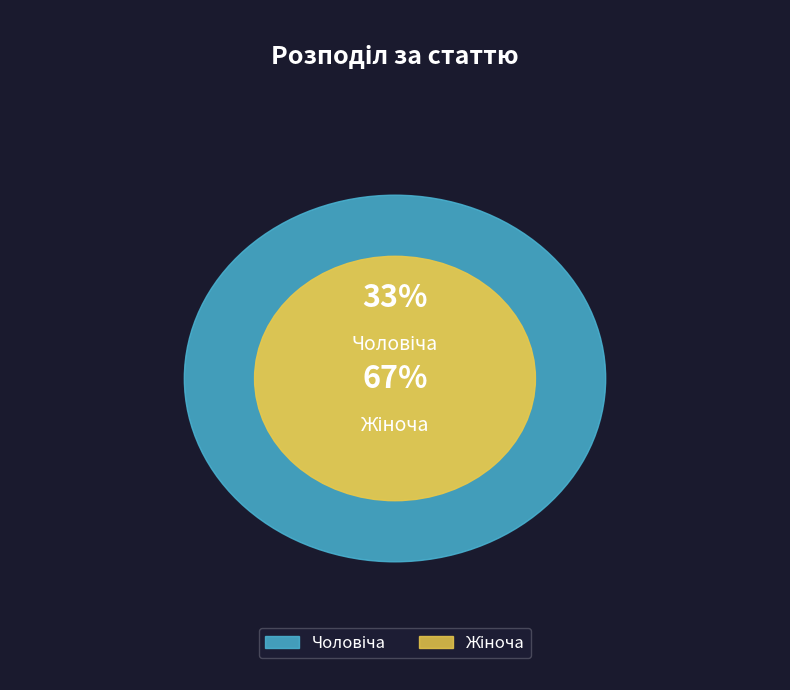

What percentage is the Жіноча slice, to the nearest percent?

67%